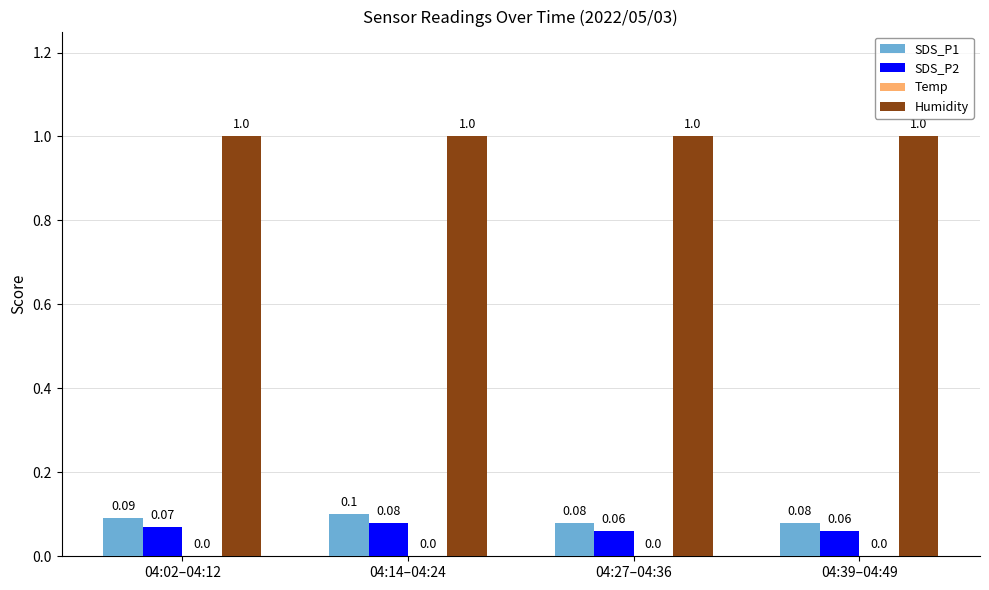

Rank the series by their maximum value, from lowest to highest.

SDS_P2, SDS_P1, Humidity